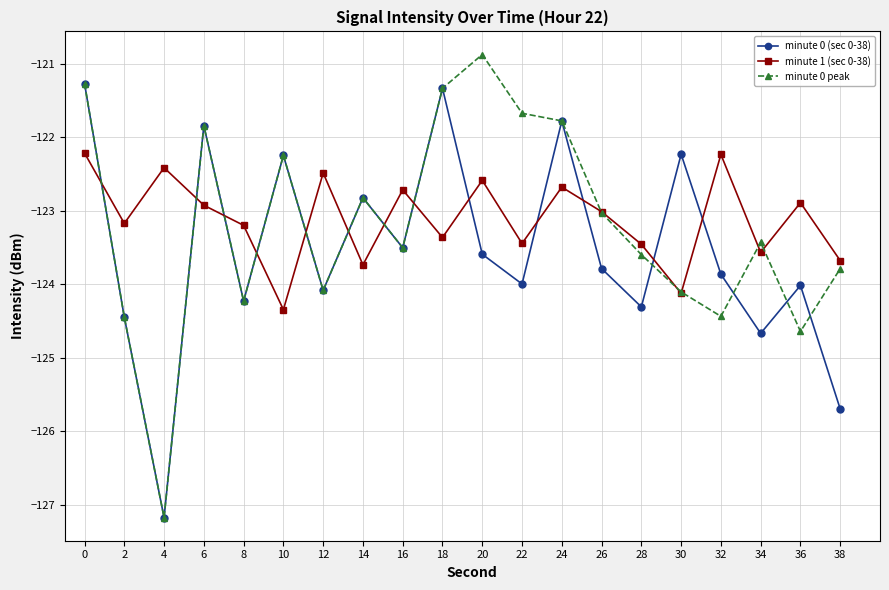

At which label does minute 0 peak reach its minimum?

4